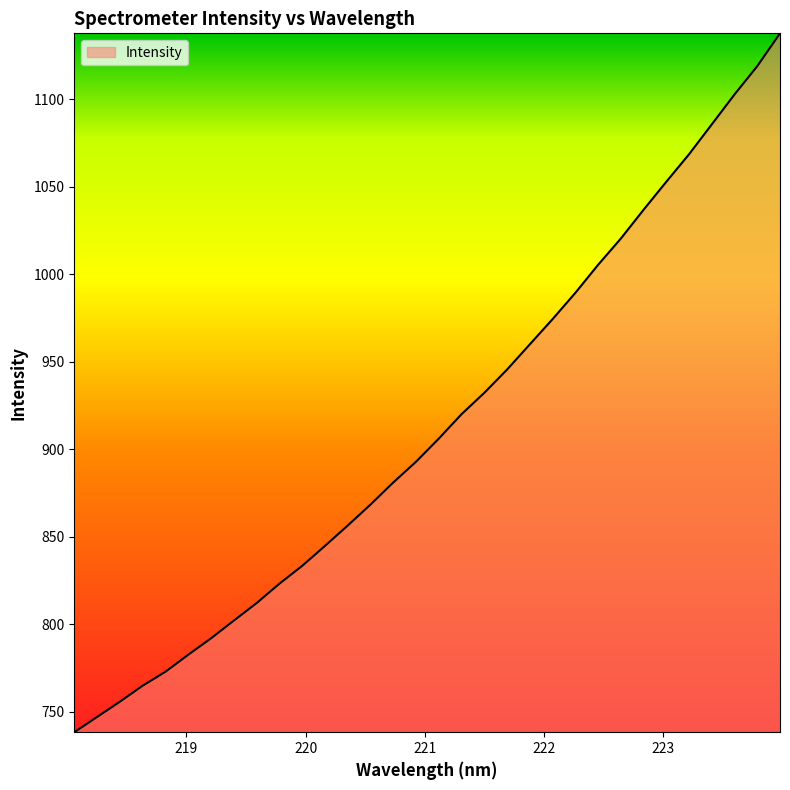

Does the chart have visible grid lines?

No